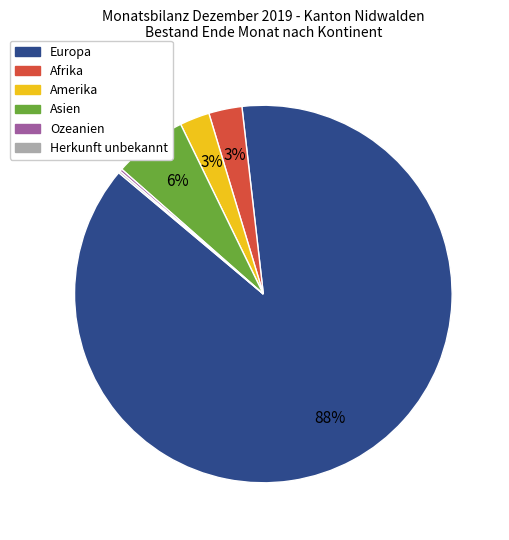

Which has a higher value, Europa or Amerika?

Europa